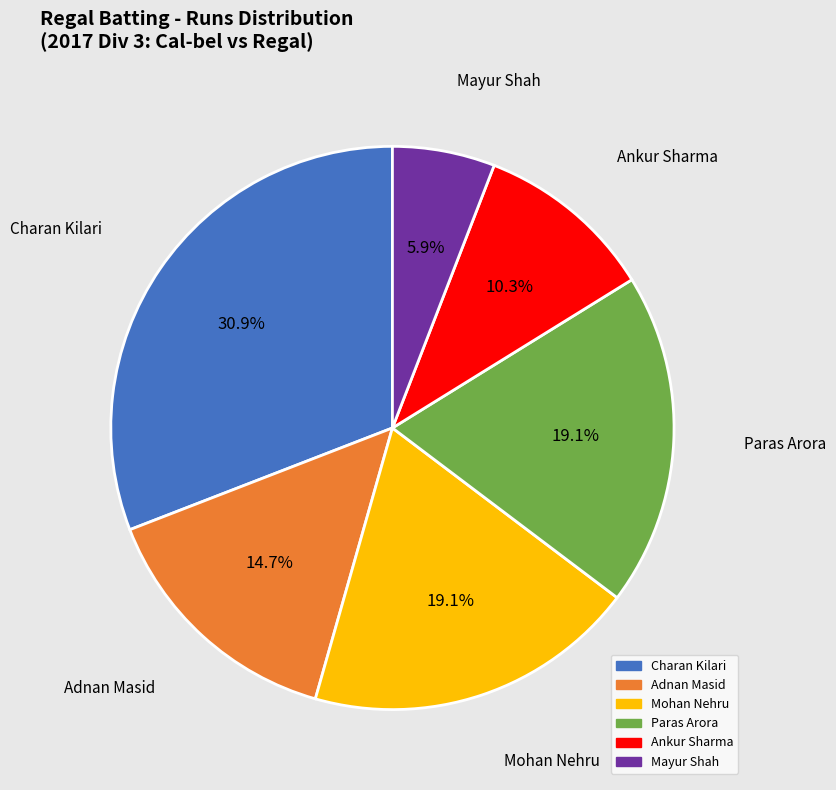

Does any single category account for the majority?

No